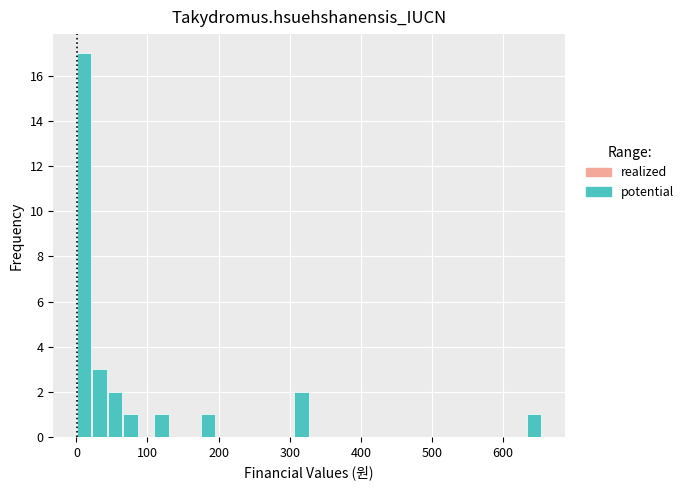

Around what value on the x-axis is the tallest bar? Give the approximate position of its centre, as read against the axis.

10